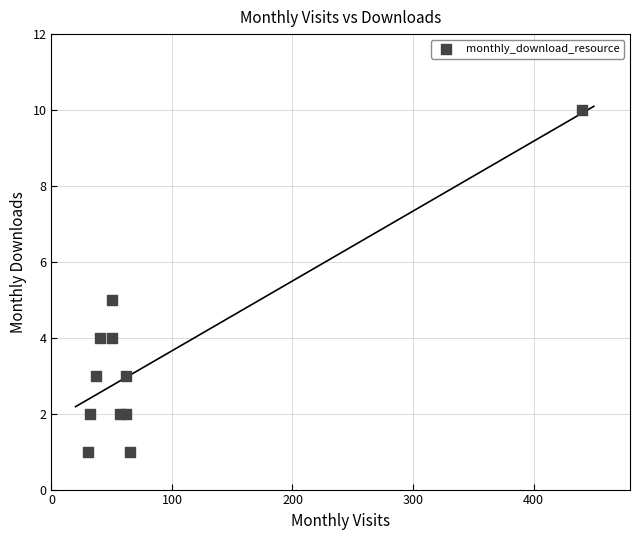

What is the average X value?

84